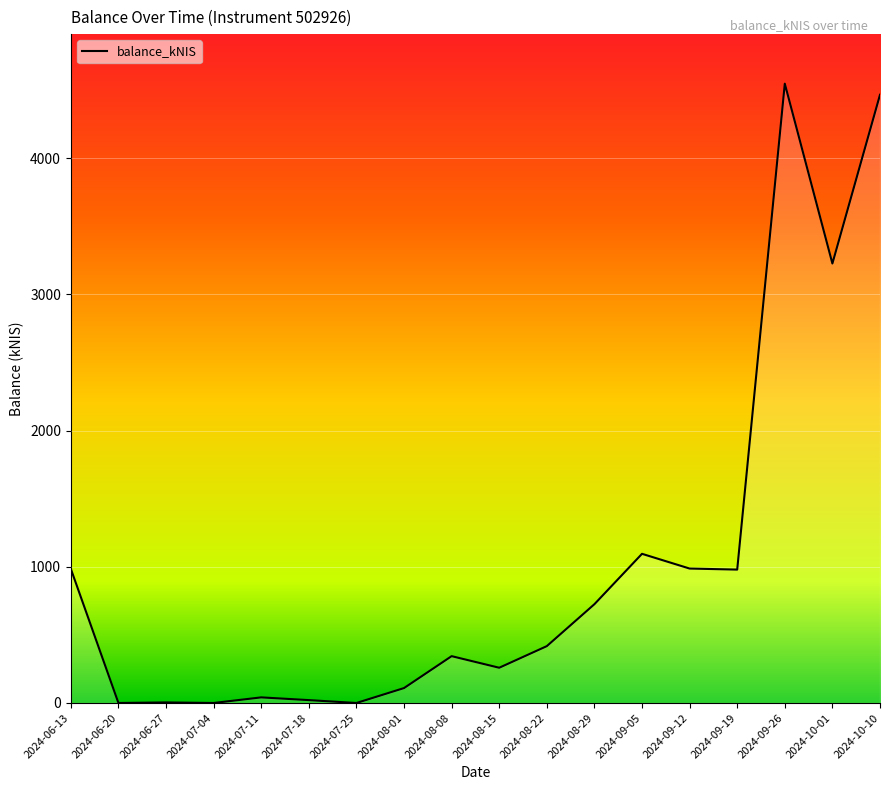

True or false: the data shows 1953.8 at 2024-09-05.

False